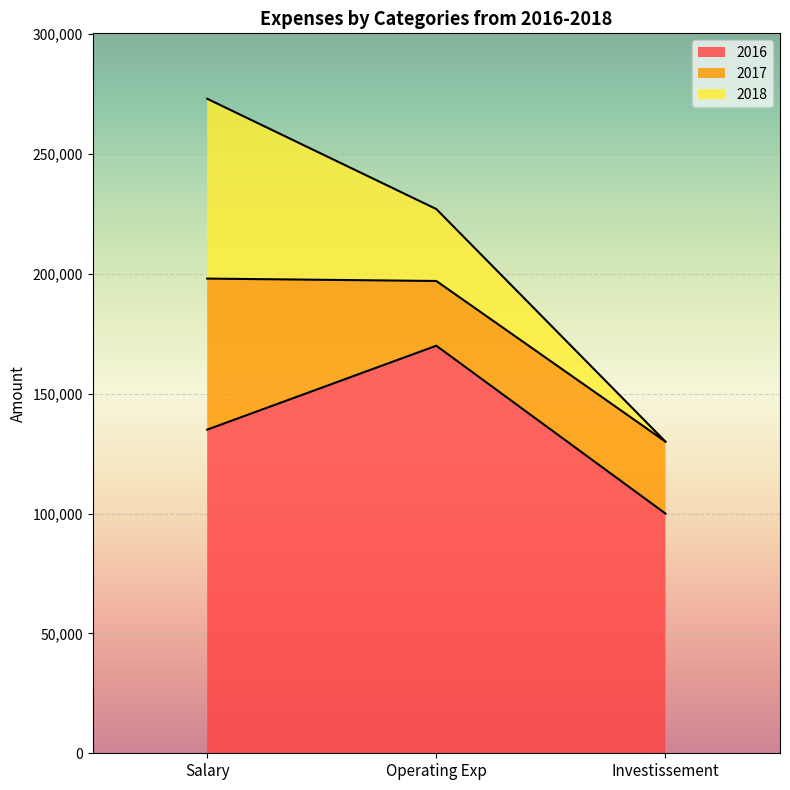

Which category has the highest value across all series?

Operating Exp